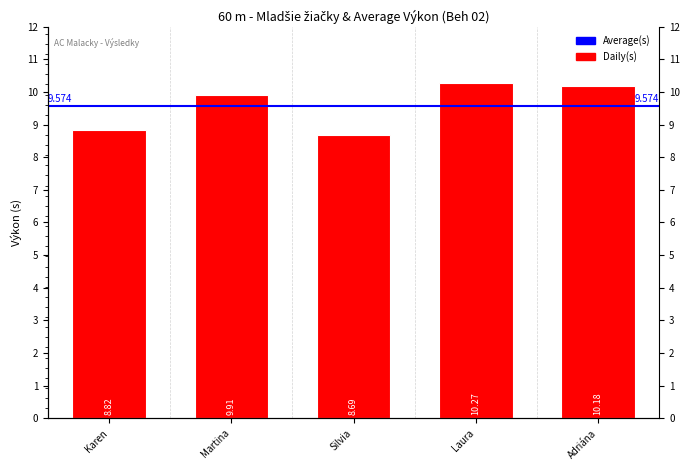

What is the sum of the values at Karen and Laura?

19.1